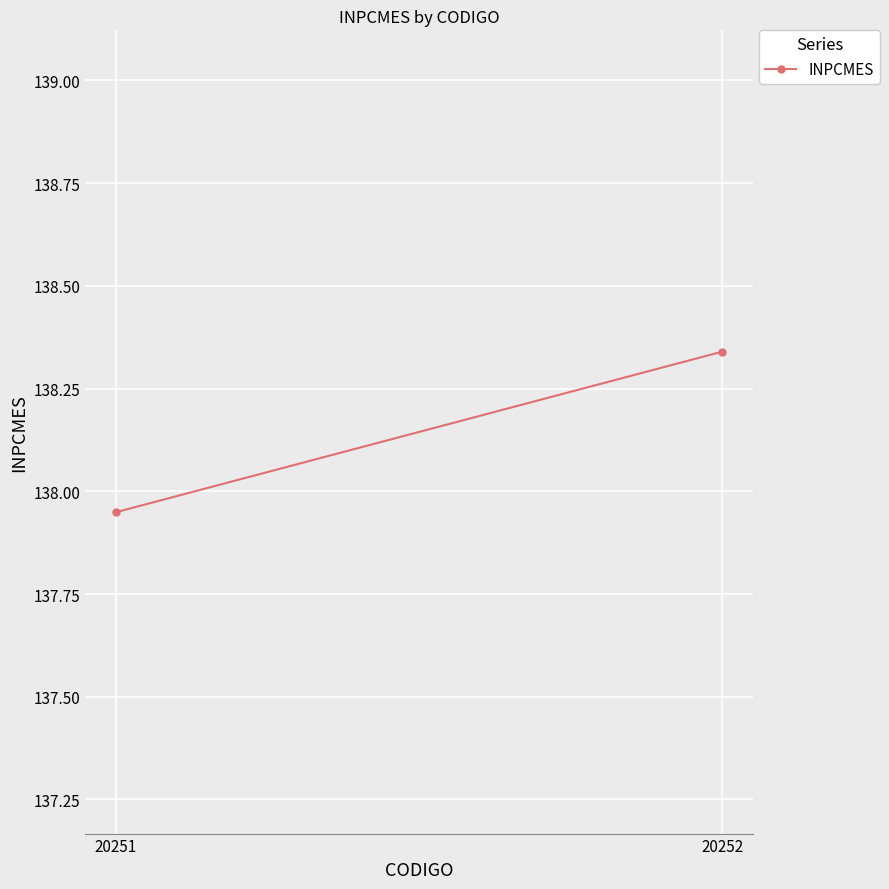

Reading left to right, extract all data points from this chart.

20251=137.9	20252=138.3